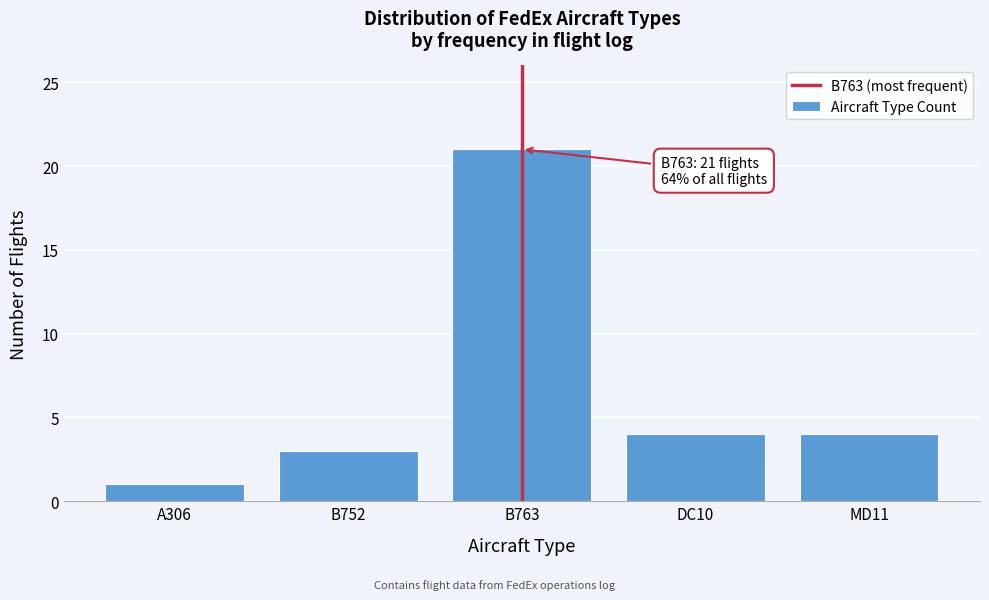

Reading left to right, what are all the values shown in this chart?

1	3	21	4	4